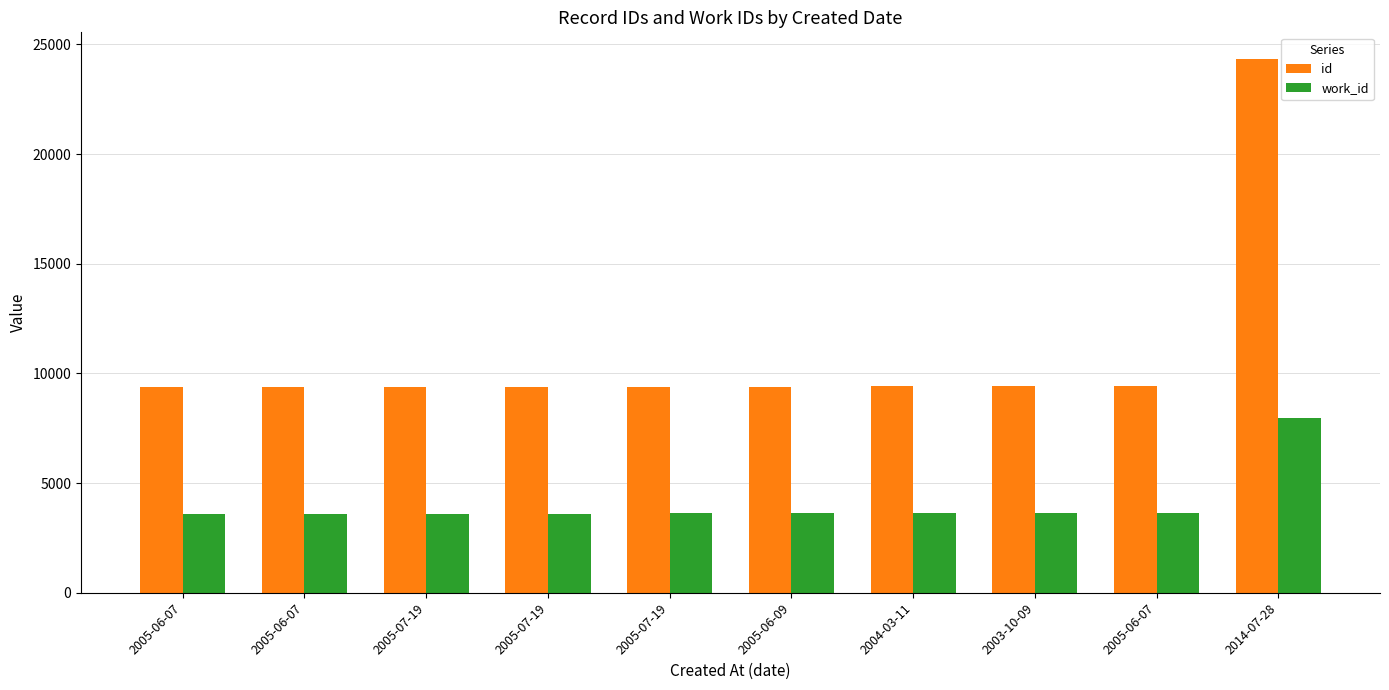

Does the chart contain stacked bars?

No